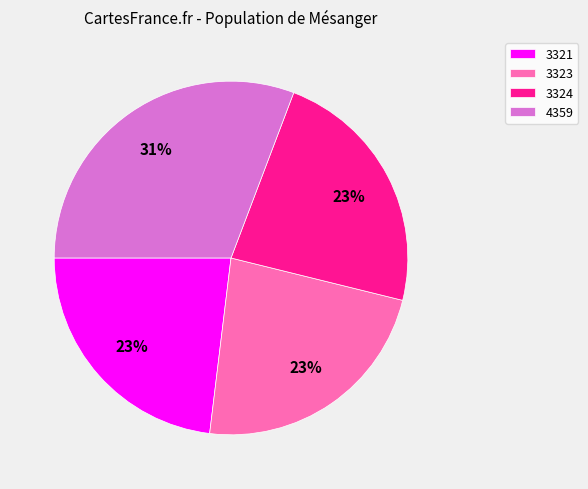

Approximately how many times larger is the value at 3323 compared to 3321?

1.0